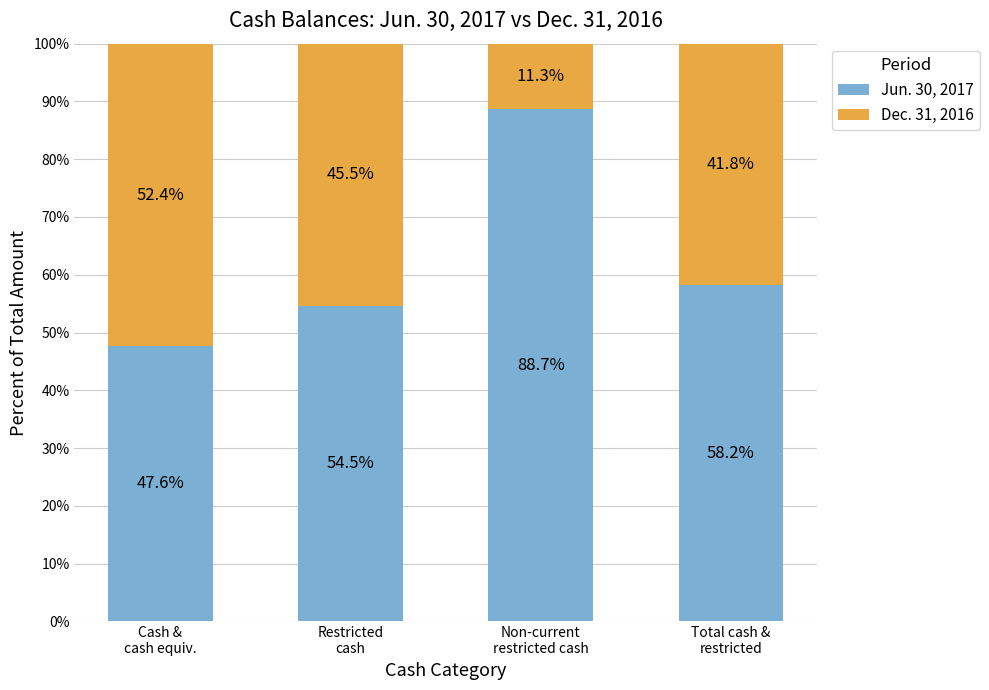

Reading left to right, what are the values for Jun. 30, 2017?

47.6	54.5	88.7	58.2